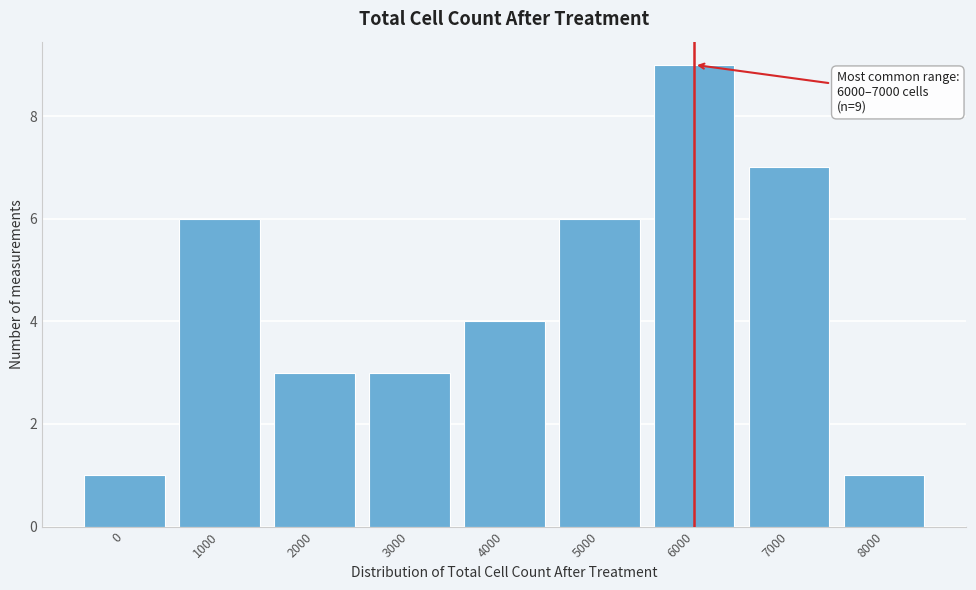

Reading left to right, list all the values displayed in this chart.

0=1	1000=6	2000=3	3000=3	4000=4	5000=6	6000=9	7000=7	8000=1